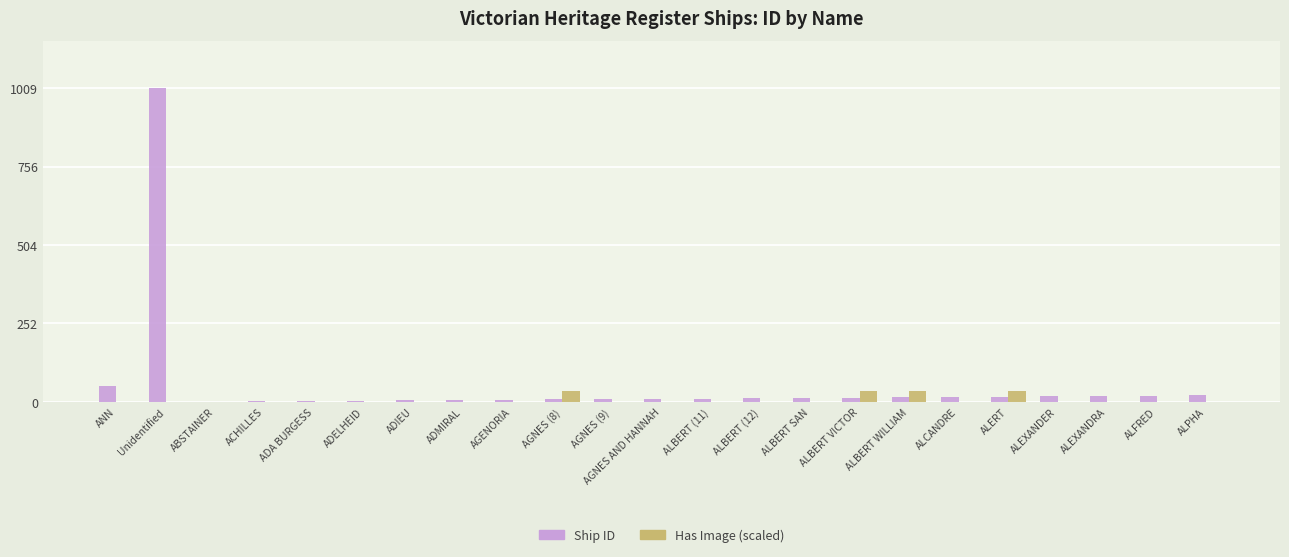

Count the number of data series in this chart.

2